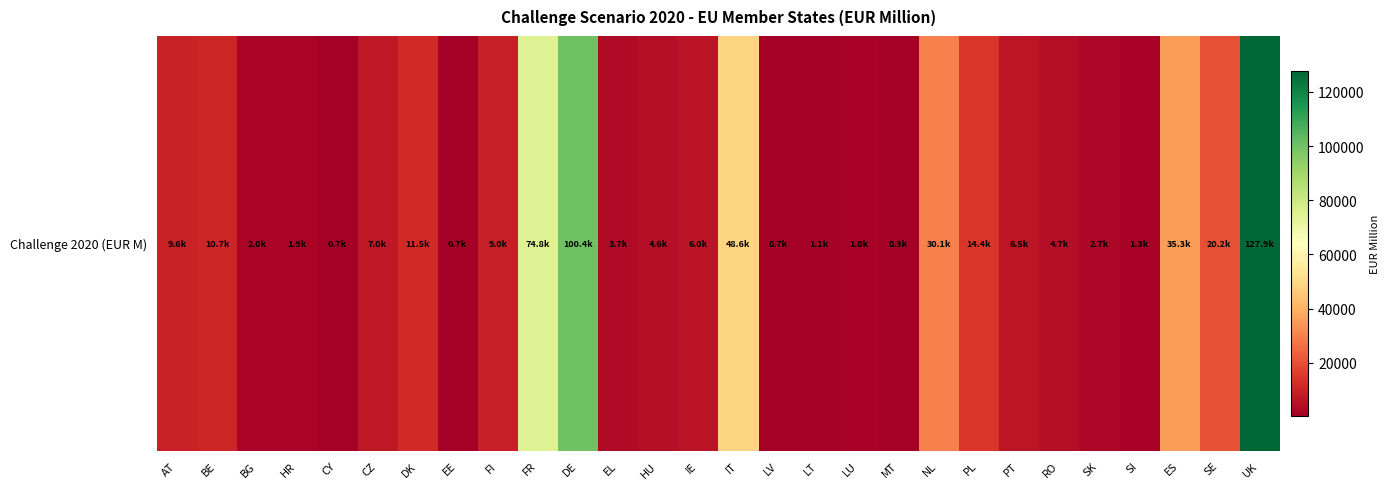

What is the change in value from AT to BE?

+1131.5